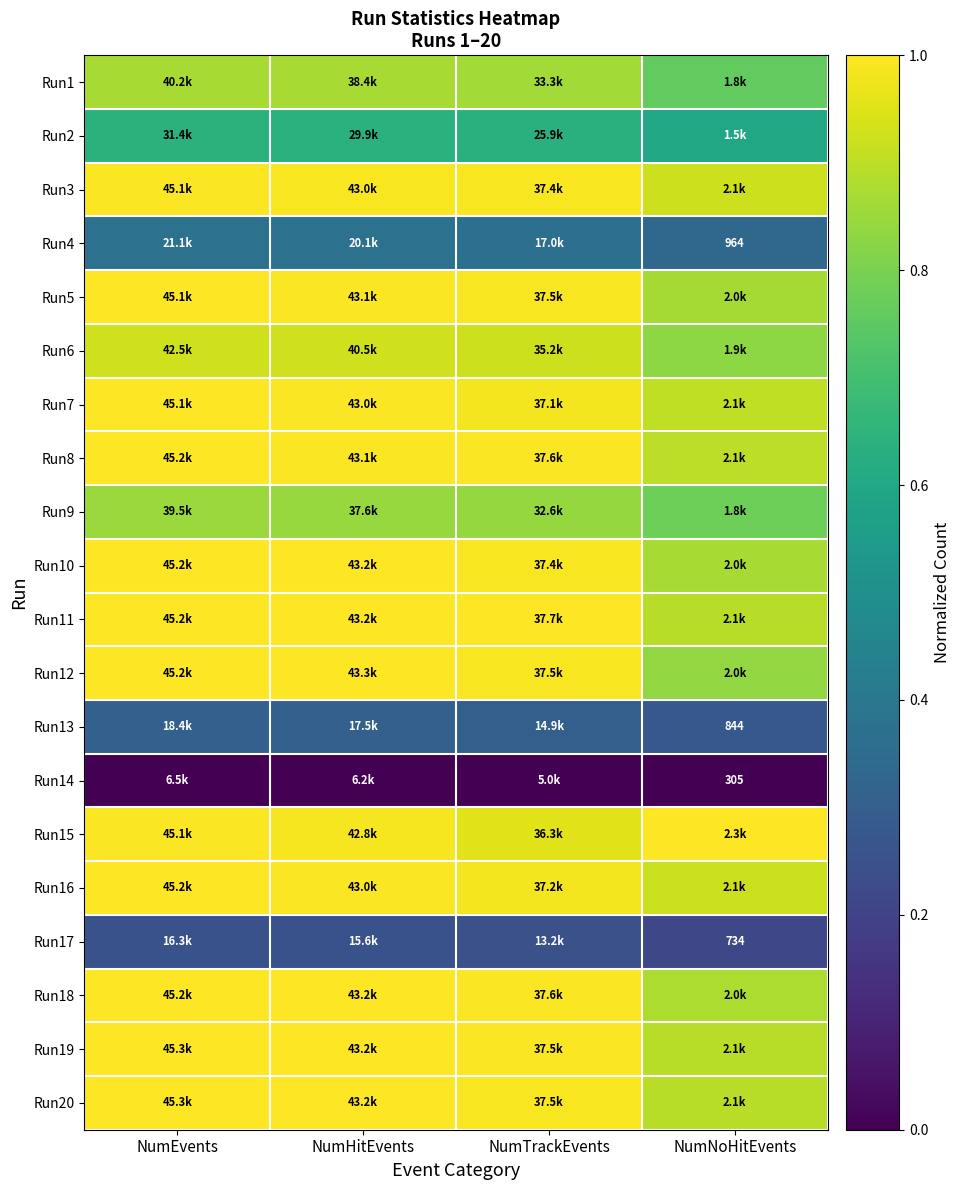

Between NumEvents and NumTrackEvents, which is larger?

NumEvents